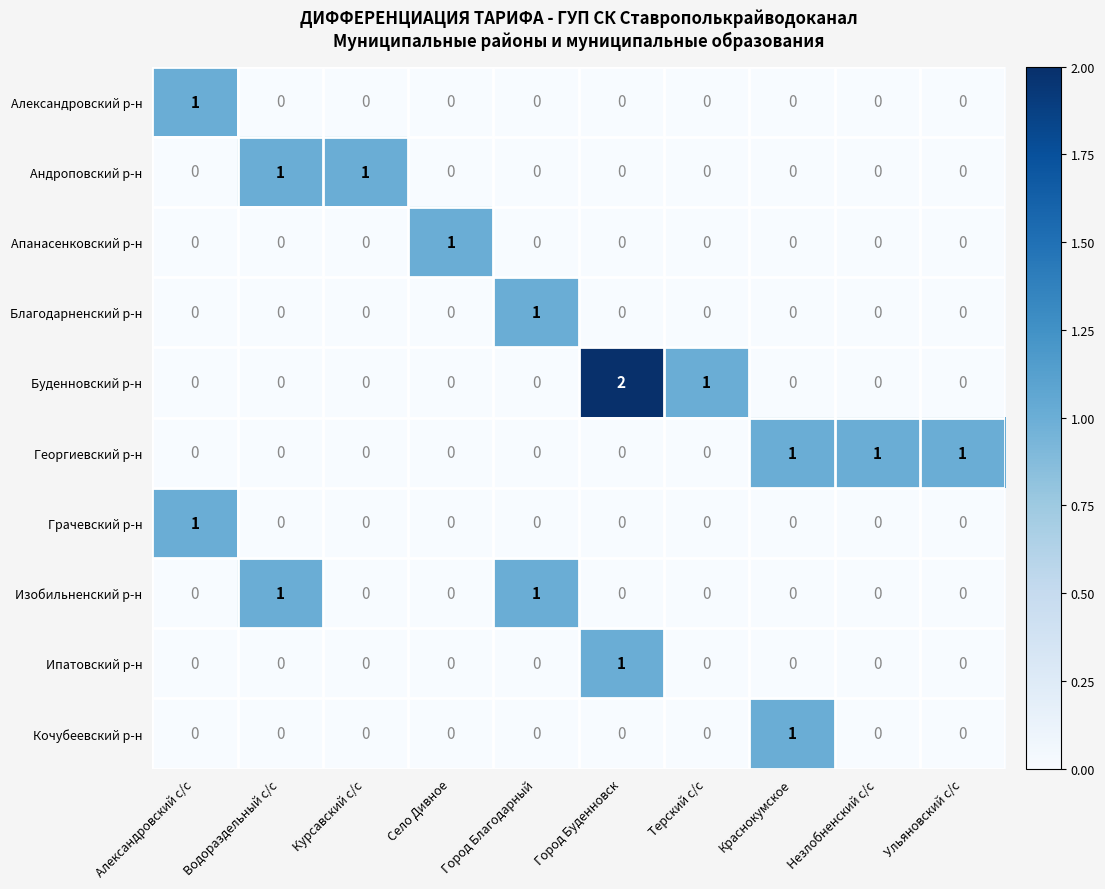

The Грачевский р-н series shows 0 at Город Буденновск. True or false?

True